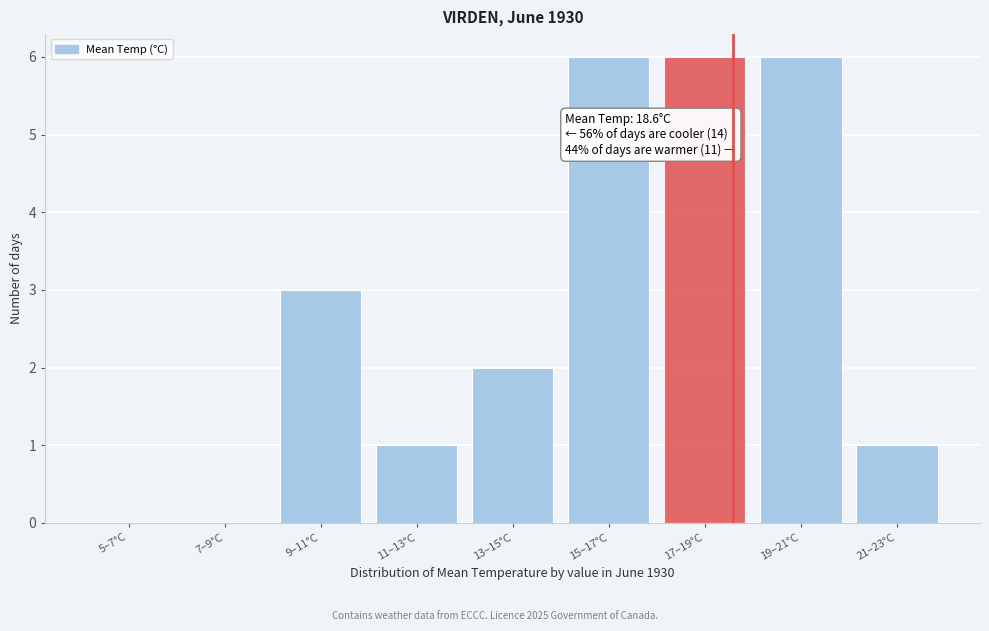

Reading right to left, list all the values displayed in this chart.

21–23°C=1	19–21°C=6	17–19°C=6	15–17°C=6	13–15°C=2	11–13°C=1	9–11°C=3	7–9°C=0	5–7°C=0